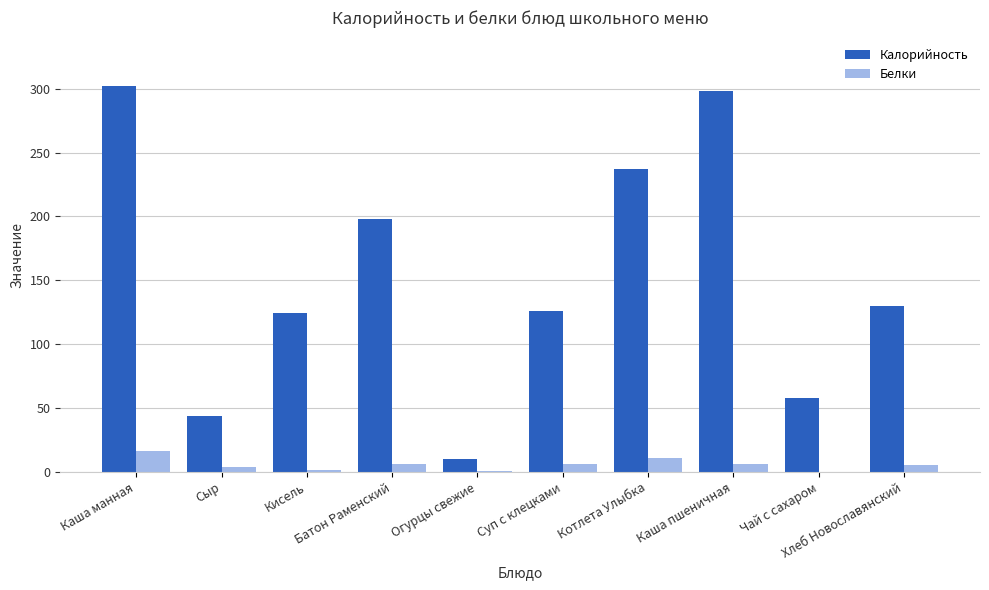

What is the sum of the Калорийность values at Огурцы свежие and Котлета Улыбка?

246.7